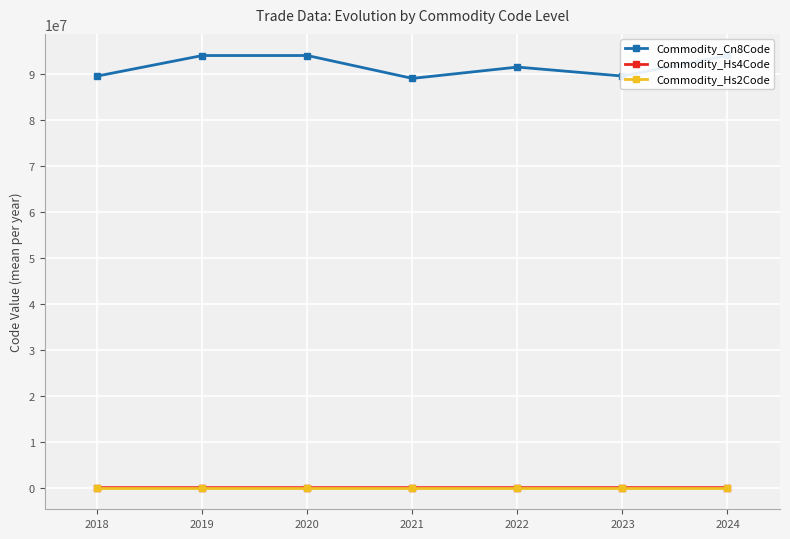

In Commodity_Hs4Code, how many points are higher than both neighbors (excluding endpoints)?

1